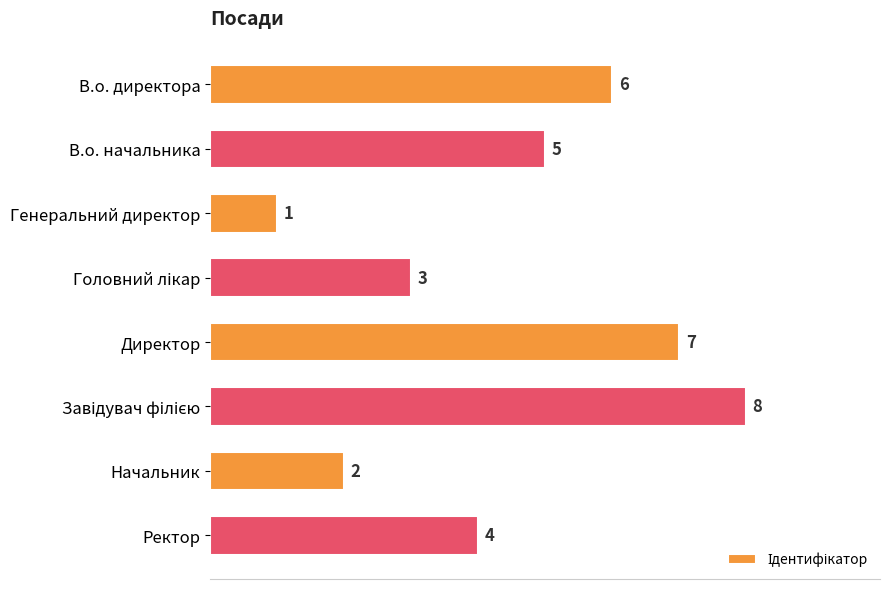

What is the minimum value shown in the chart?

1